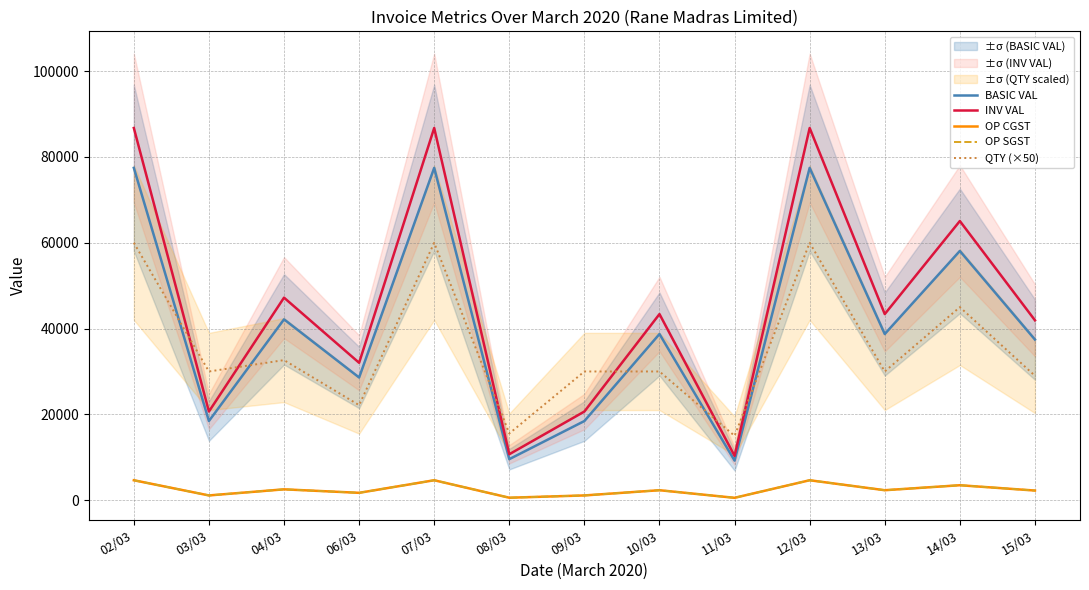

What are all the series names shown in the legend?

BASIC VAL, INV VAL, OP CGST, OP SGST, QTY (×50)